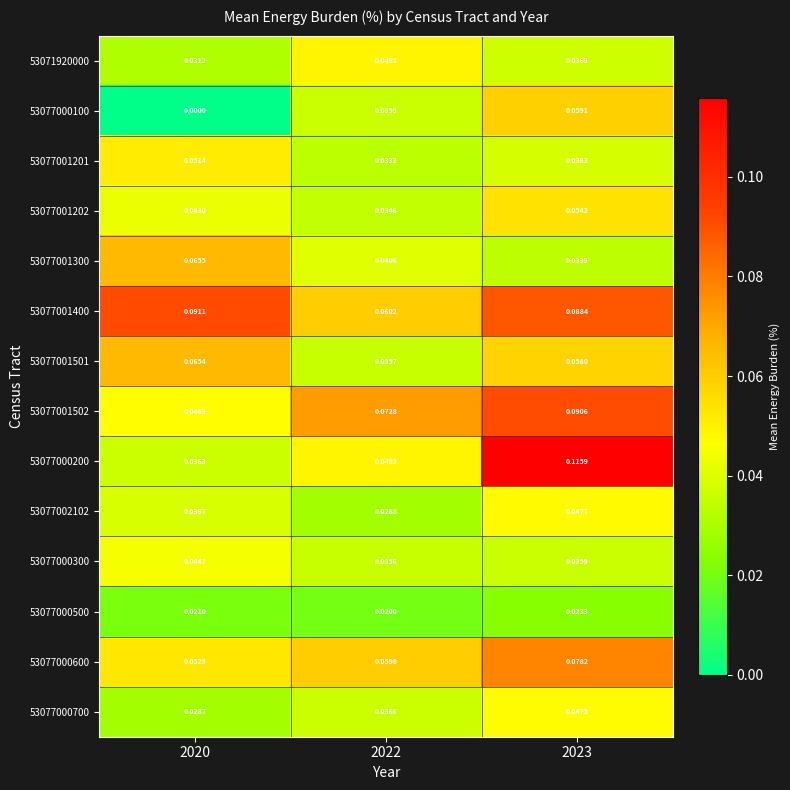

Is the value of 53077000700 at 2023 greater than the value of 53071920000 at 2022?

No